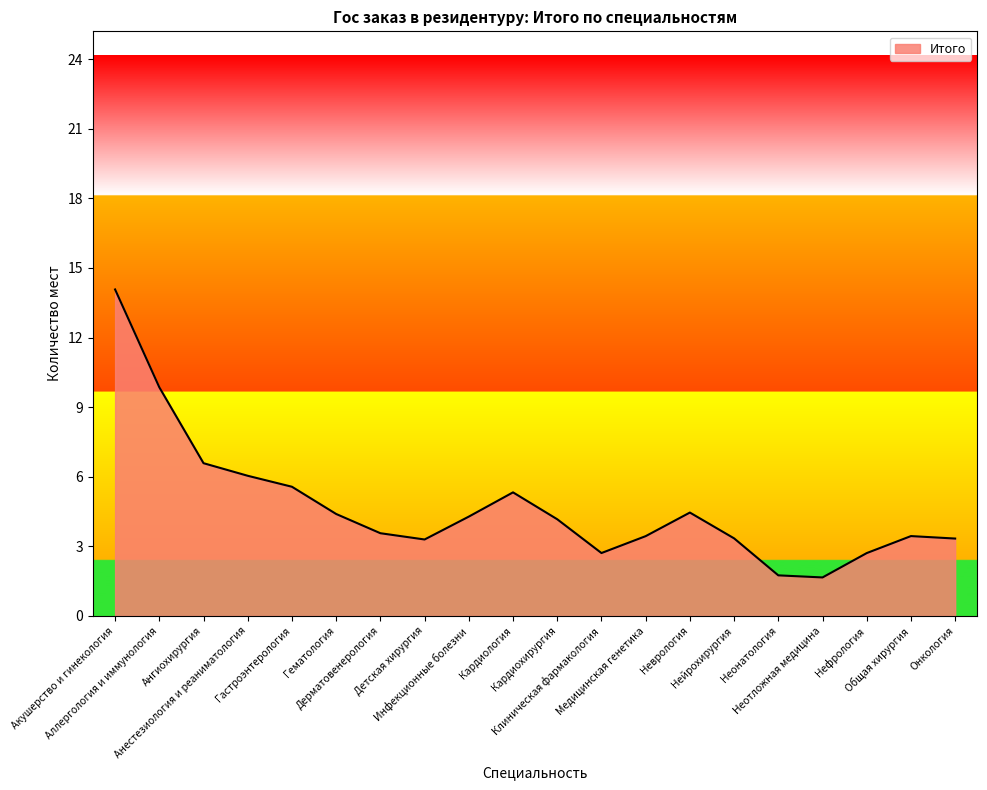

What is the minimum value shown in the chart?

1.7